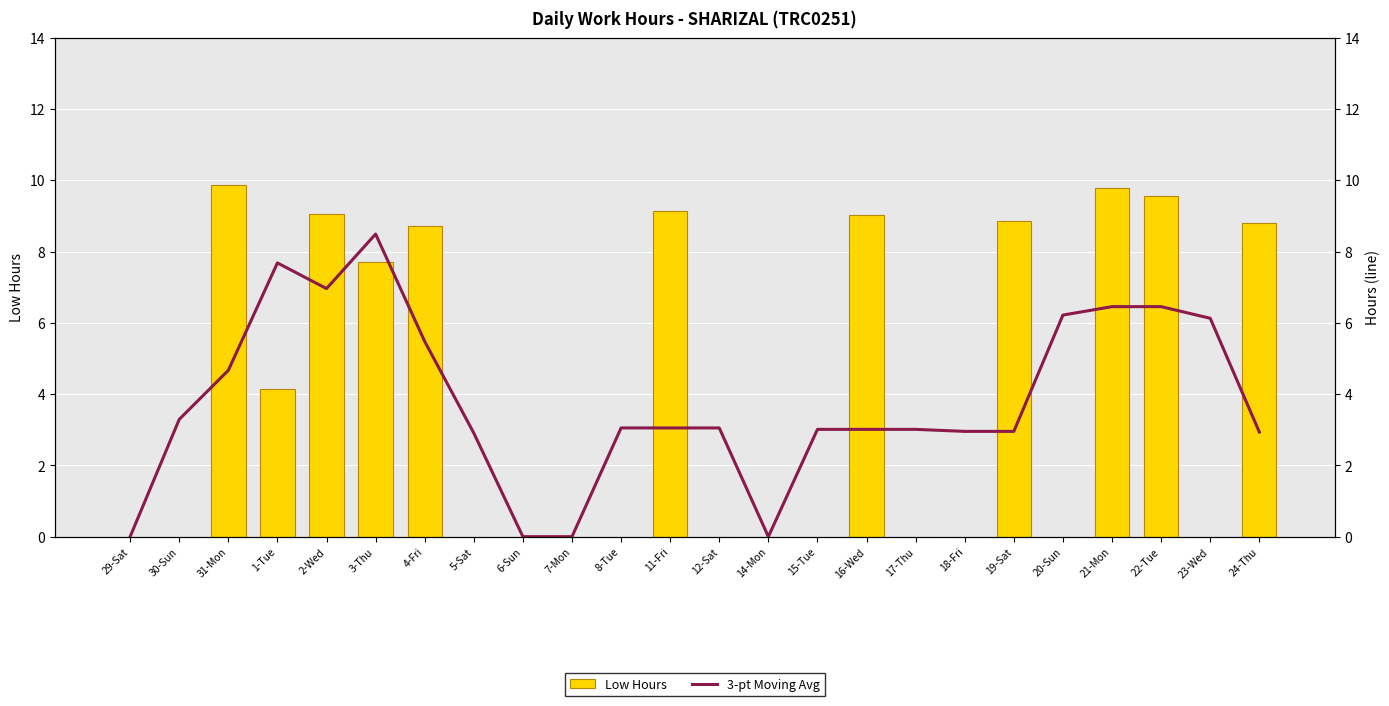

List the series in order of their overall mean, lowest first.

3-pt Moving Avg, Low Hours